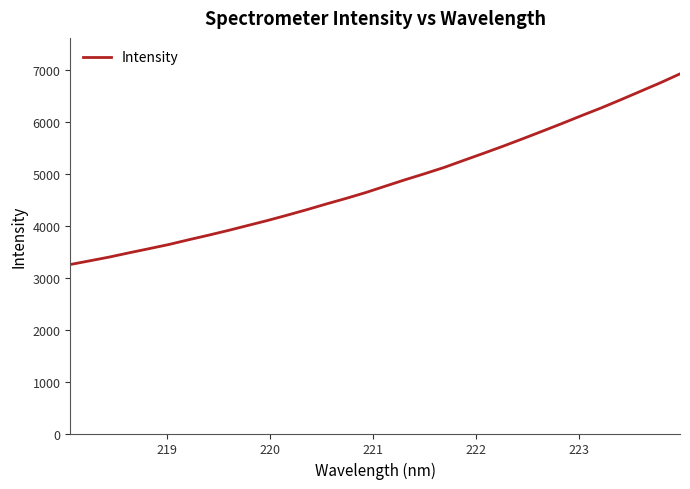

What is the maximum value shown in the chart?

6920.6